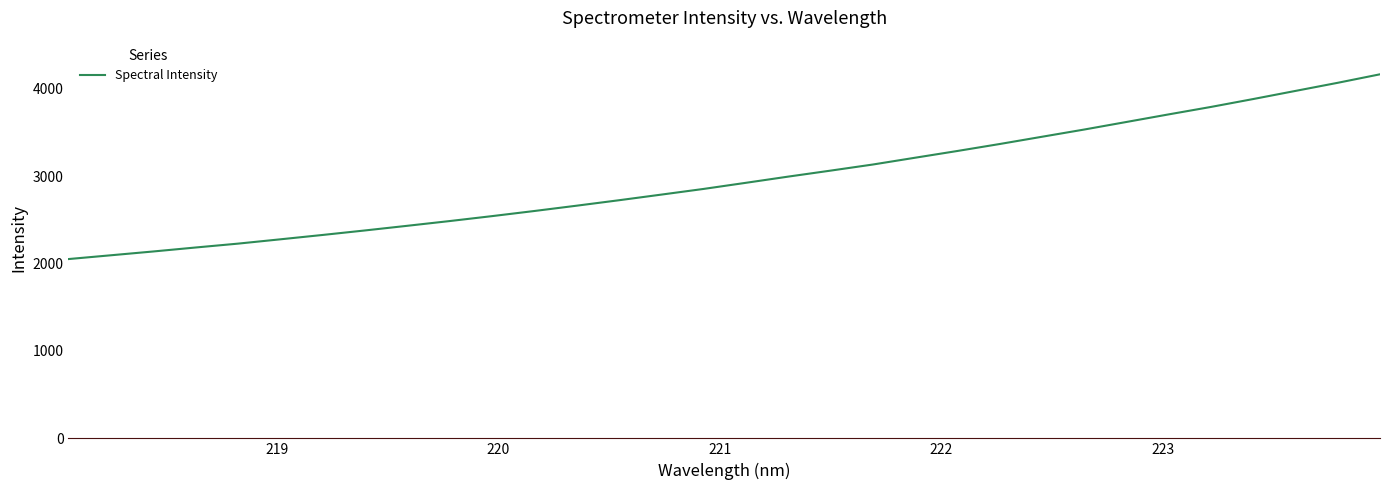

What is the maximum value shown in the chart?

4165.6